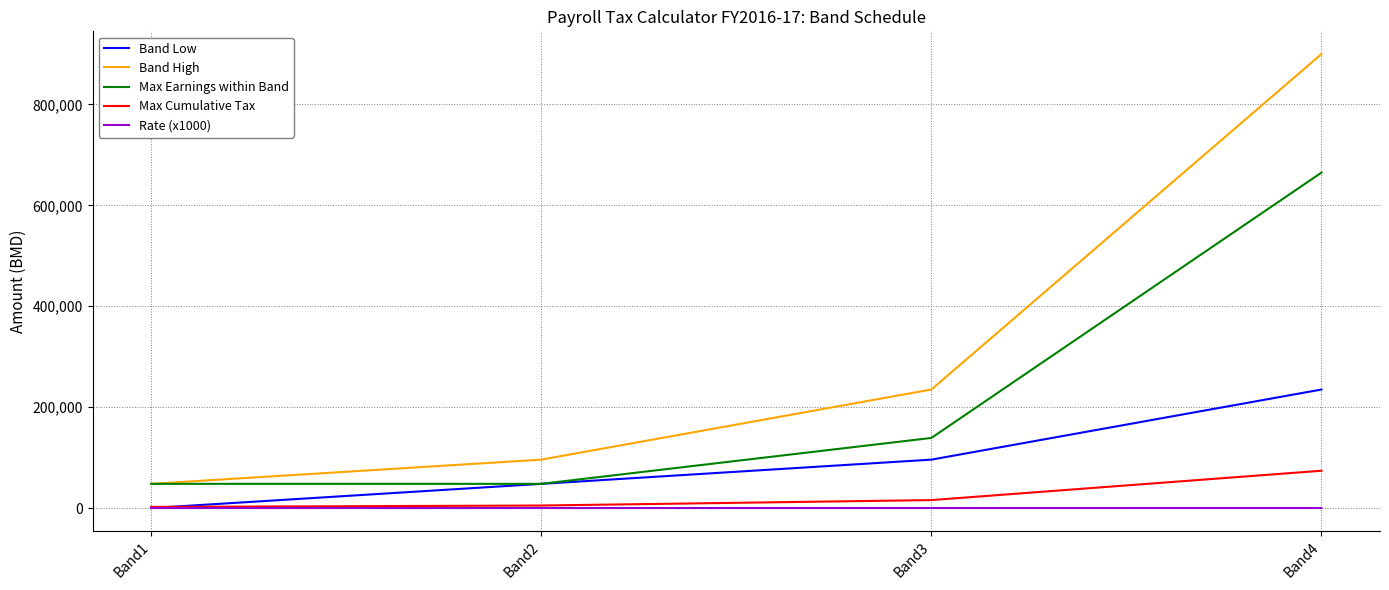

Rank the categories by Band Low value from lowest to highest.

Band1, Band2, Band3, Band4